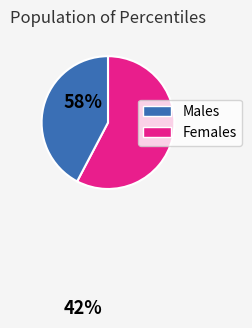

Count the number of slices in the pie.

2